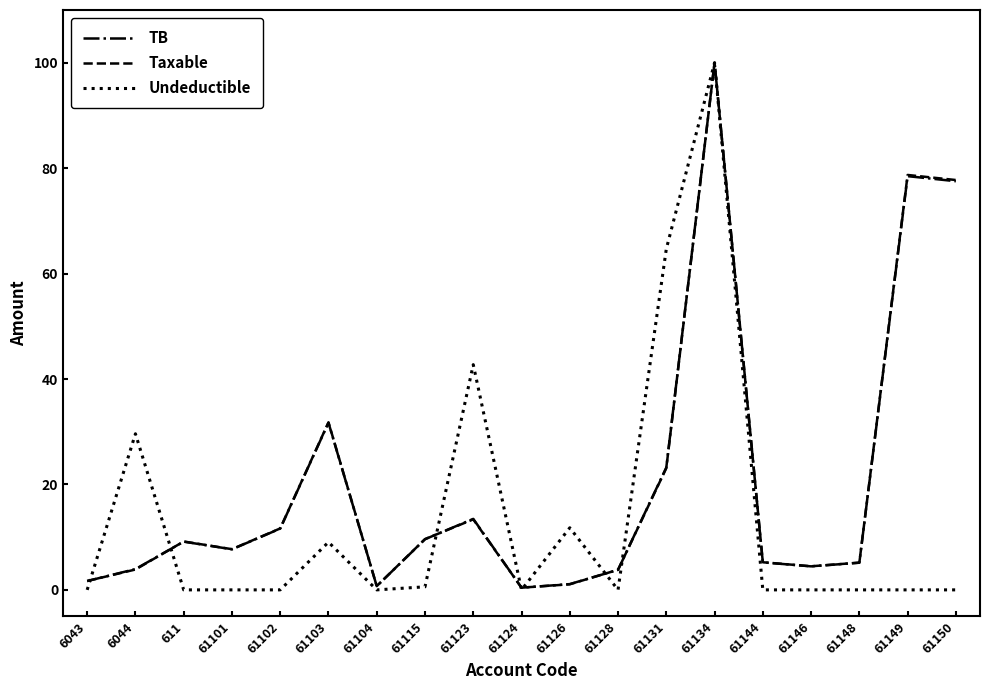

What are all the series names shown in the legend?

TB, Taxable, Undeductible